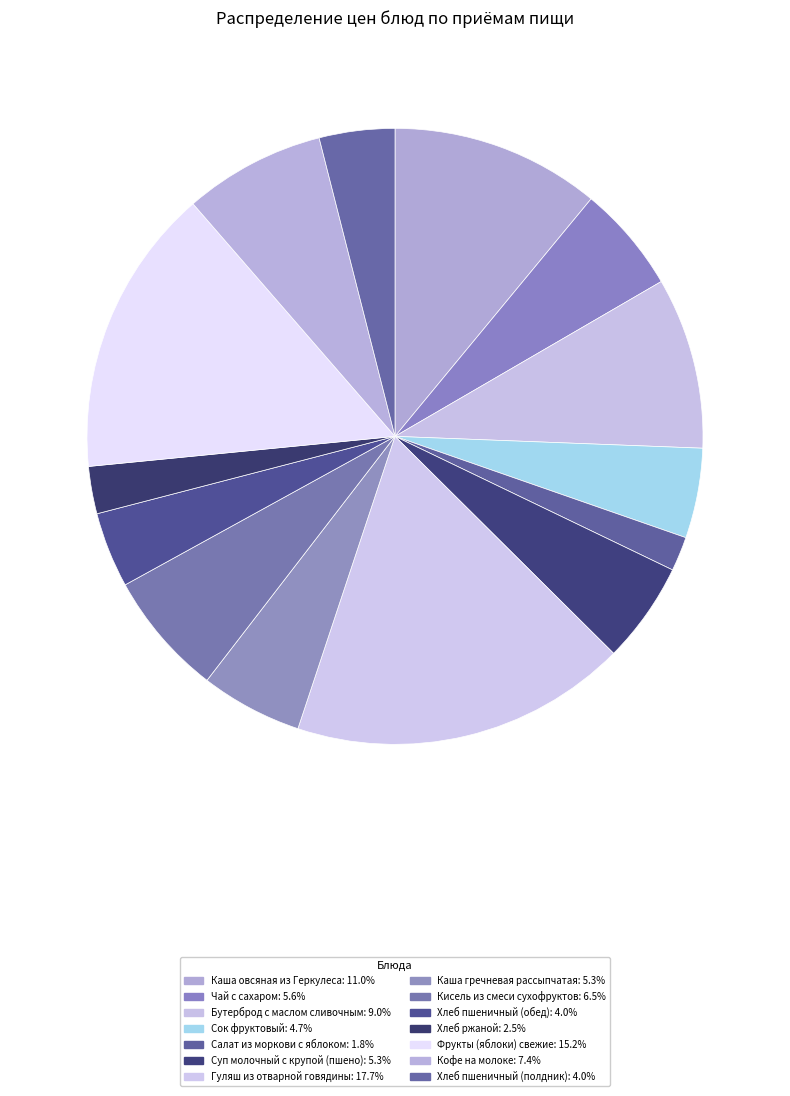

Is there a majority slice in this chart?

No